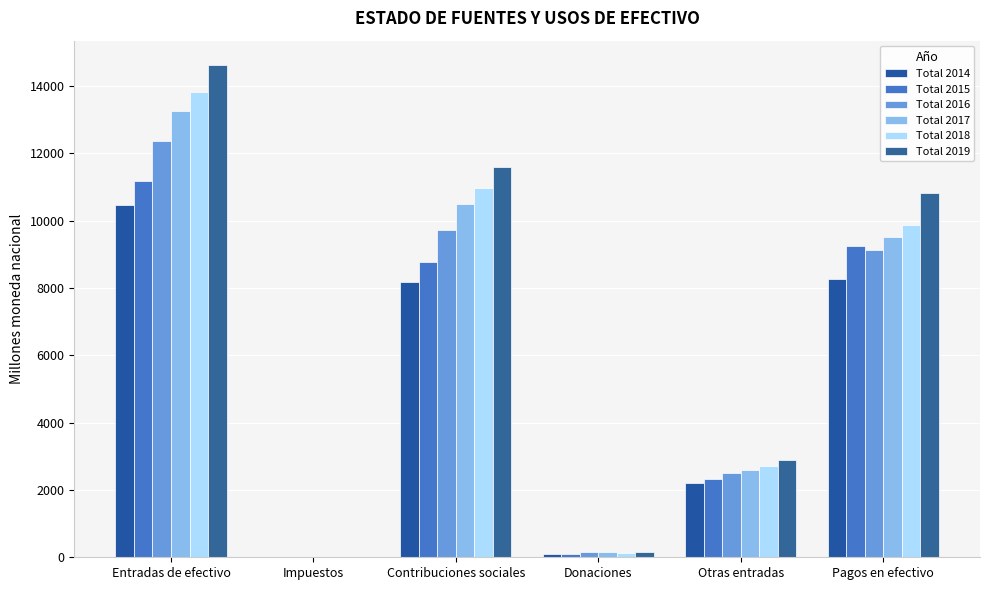

How many groups of bars are there?

6